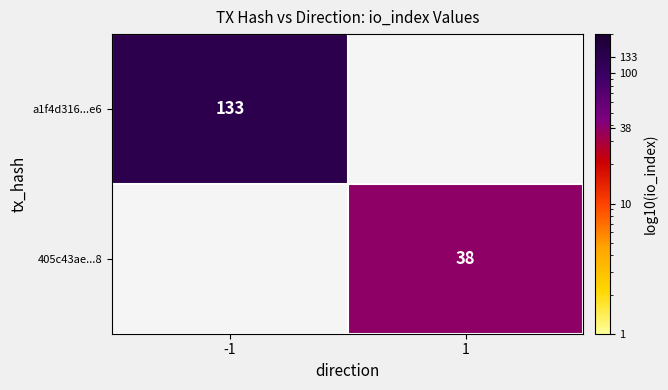

Is the value of a1f4d316...e6 at -1 greater than the value of 405c43ae...8 at 1?

Yes